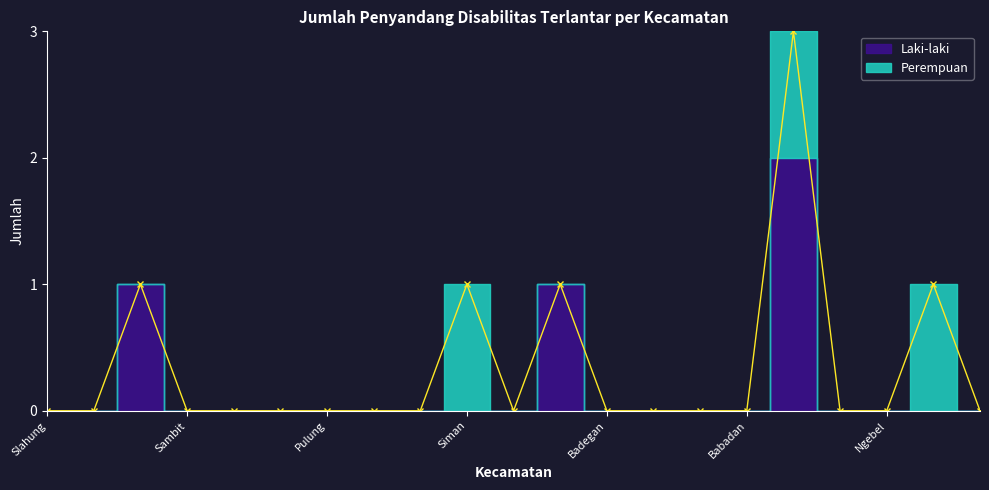

Is it true that Laki-laki equals 0 at Jambon?

True